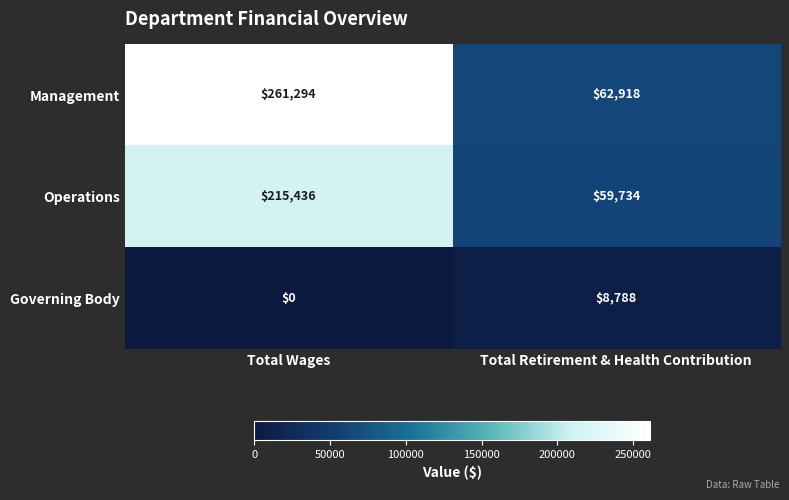

Reading right to left, extract all data points from this chart.

Management: Total Retirement & Health Contribution=62918	Total Wages=261294
Operations: Total Retirement & Health Contribution=59734	Total Wages=215436
Governing Body: Total Retirement & Health Contribution=8788	Total Wages=0